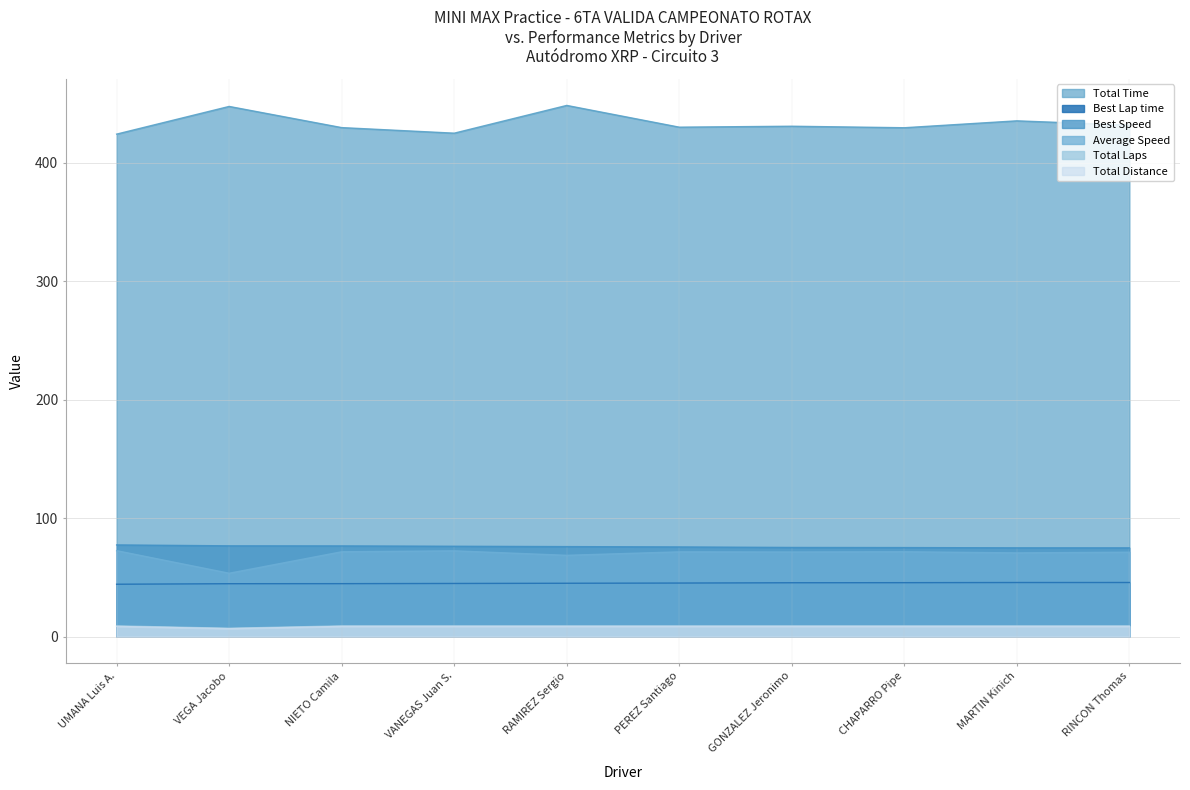

What is the label of the 9th point from the left?

MARTIN Kinich